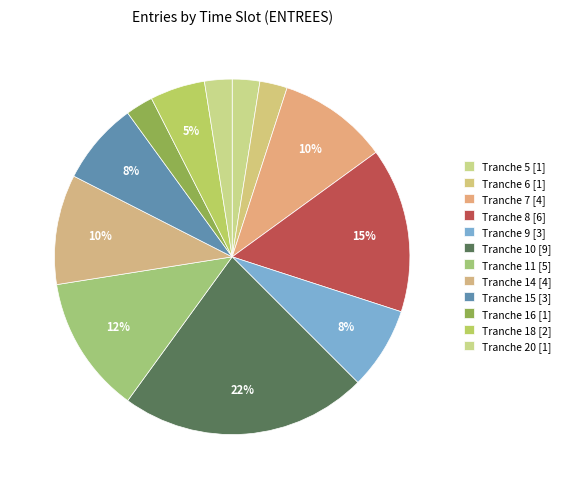

Which category has the smallest portion of the pie?

Tranche 5 ENTREES